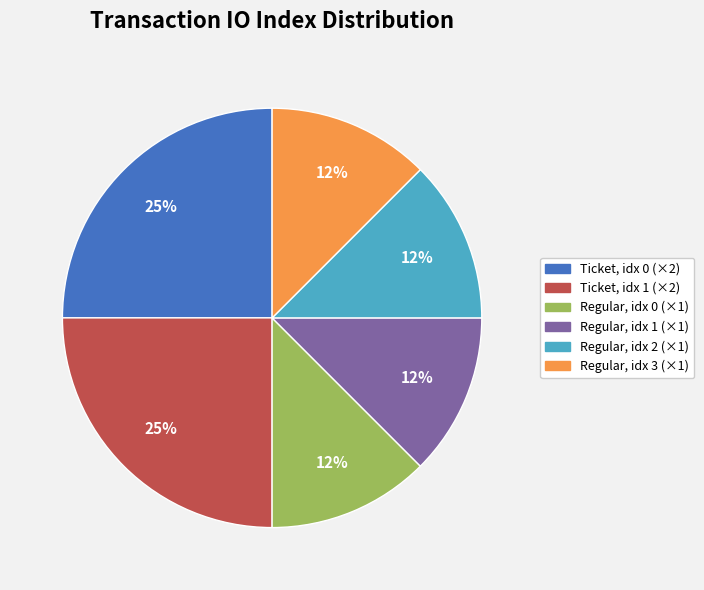

Is it true that Regular, idx 2 (×1) is 20% of the pie?

False